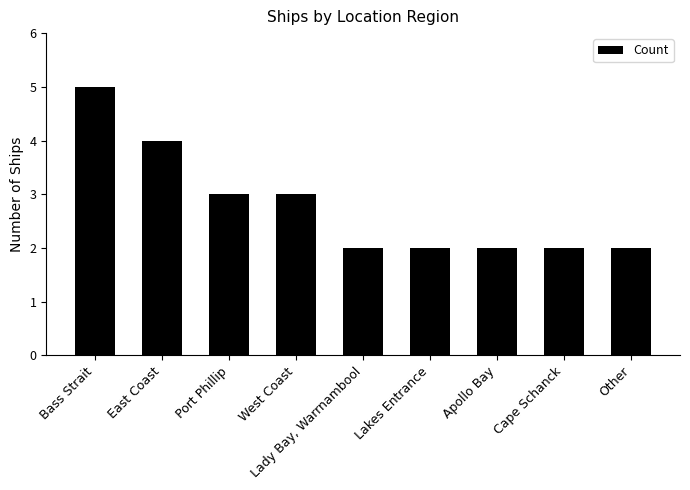

What value does the data have at Cape Schanck?

2